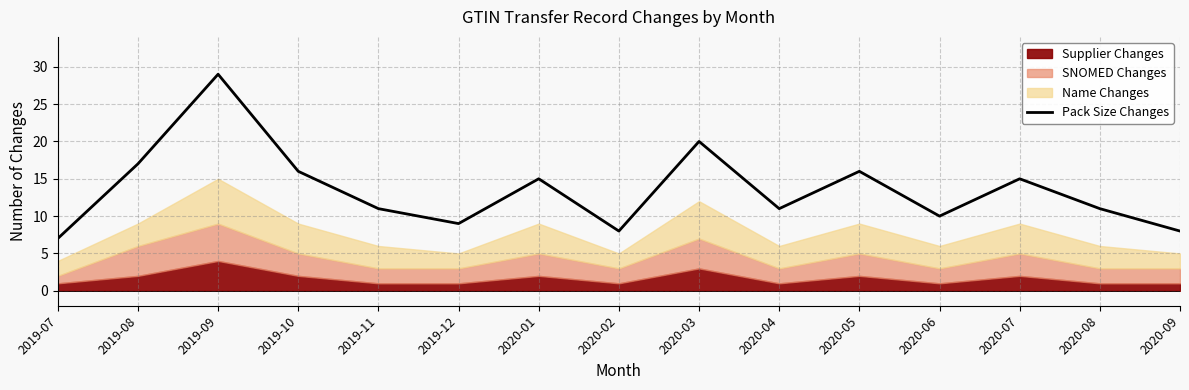

True or false: the data shows 8 at 2020-02.

True